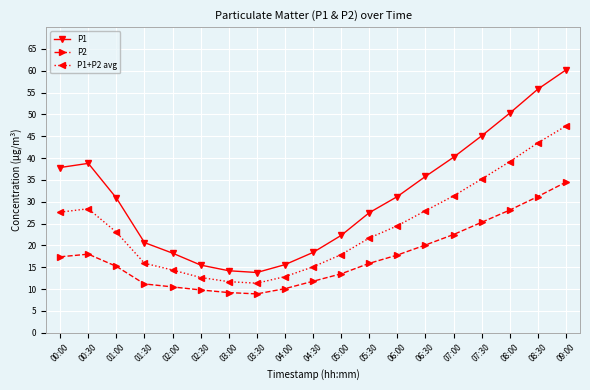

List the series in order of their peak value, lowest first.

P2, P1+P2 avg, P1